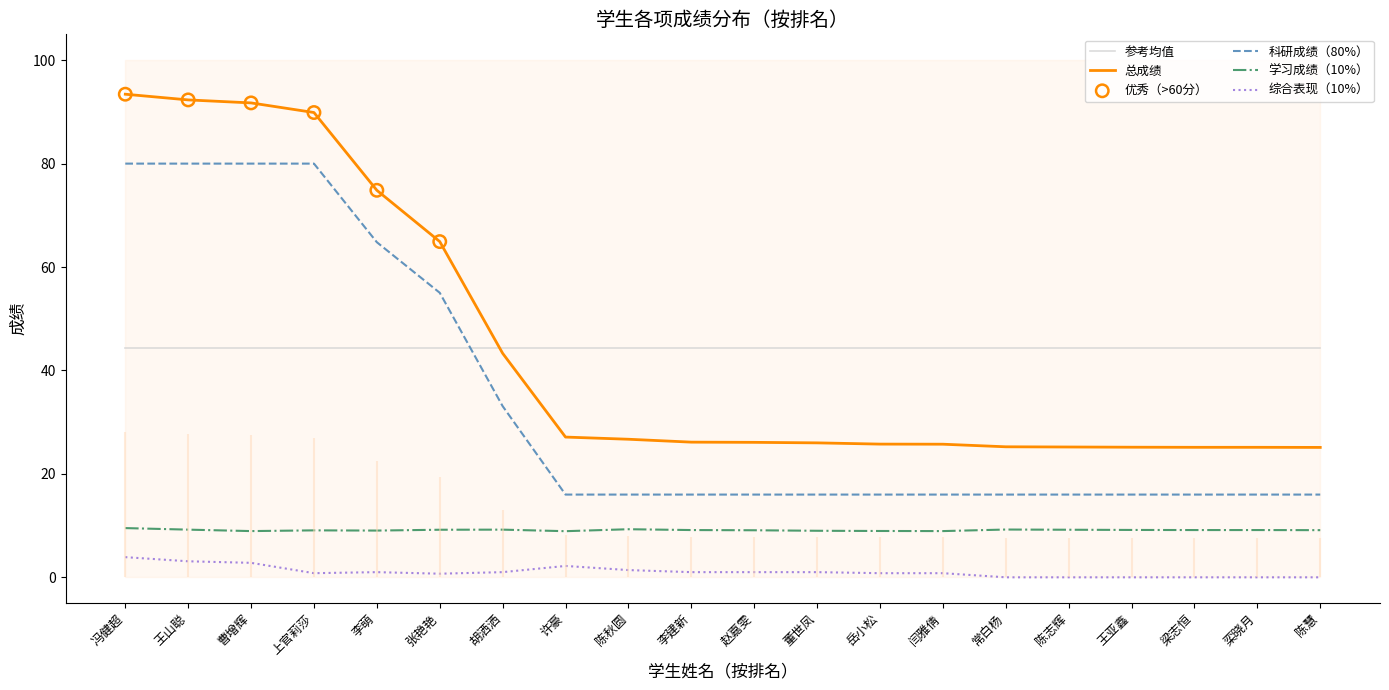

Is the value of 综合表现（10%） at 冯健超 greater than the value of 科研成绩（80%） at 赵嘉雯?

No